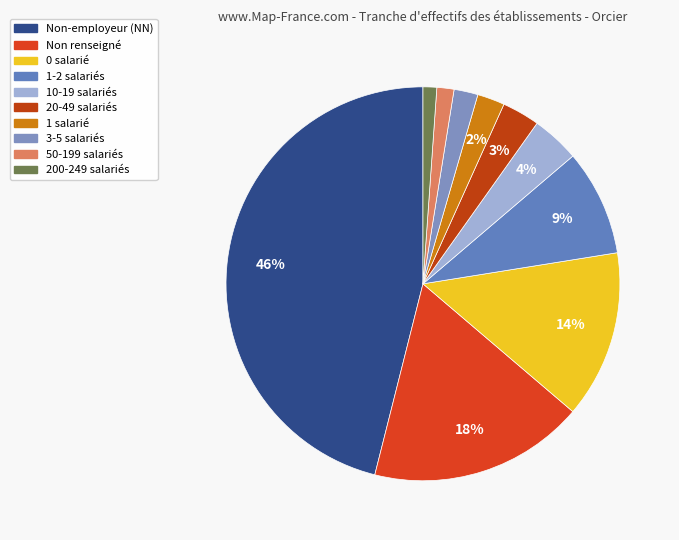

Count the number of slices in the pie.

10